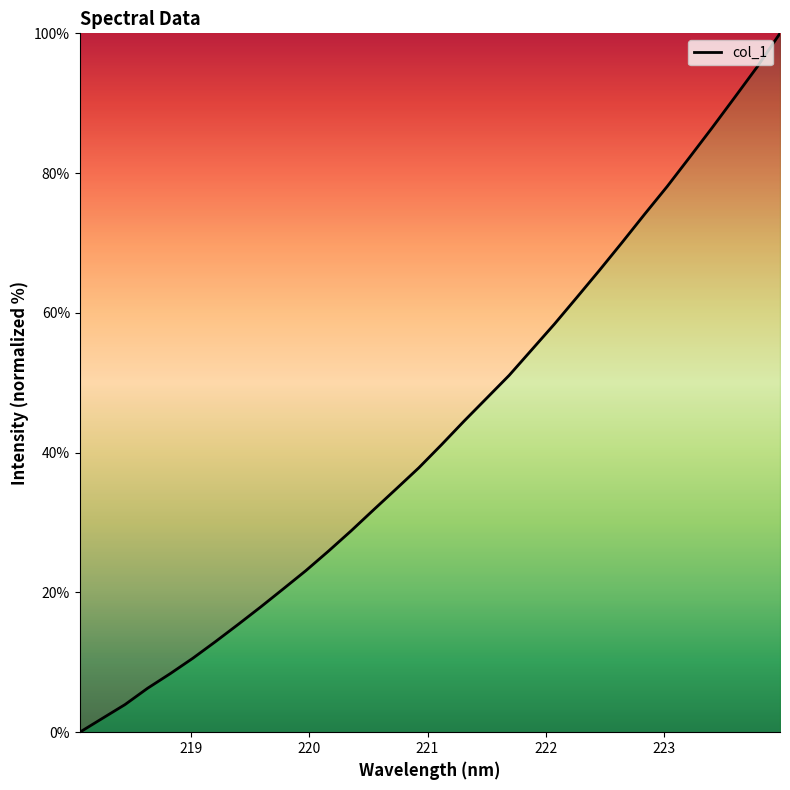

What is the maximum value shown in the chart?

100.0